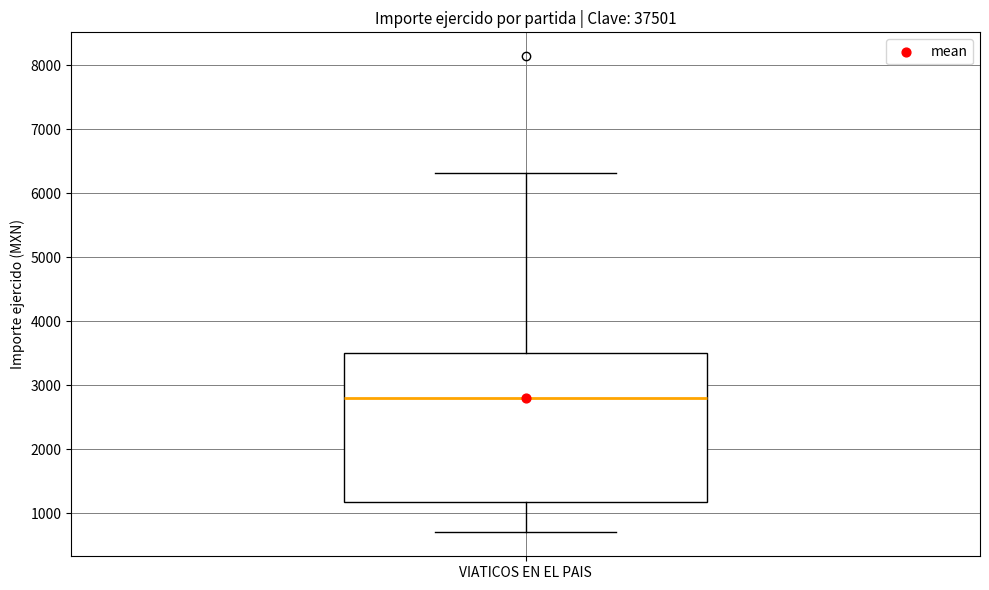

Transcribe this box plot: give where the median line is, the range the box spans, and where the two whiskers end, as read against the y-axis. The values are not printed on the chart, so give them approximately, as read against the axis.

median 2800, box 1200 to 3500, whiskers 700 to 6300